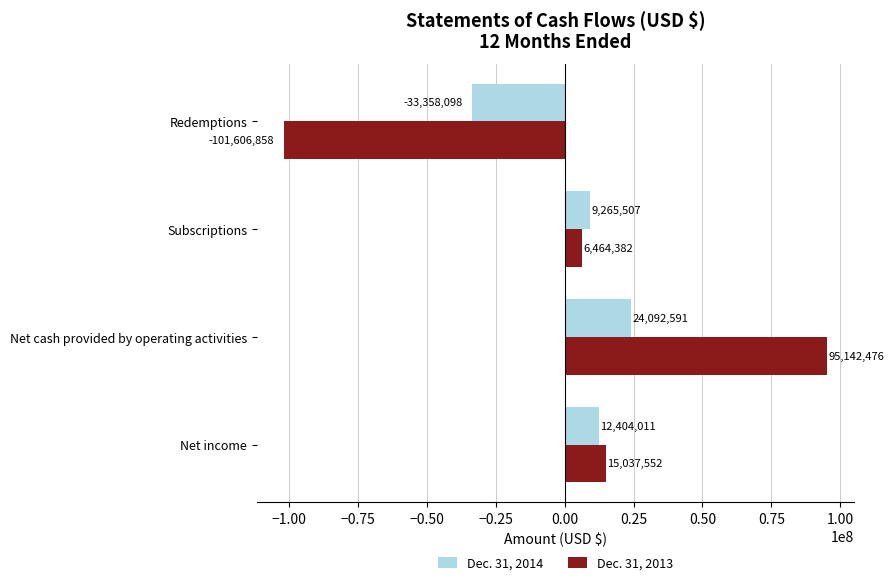

How many values in Dec. 31, 2014 are below zero?

1